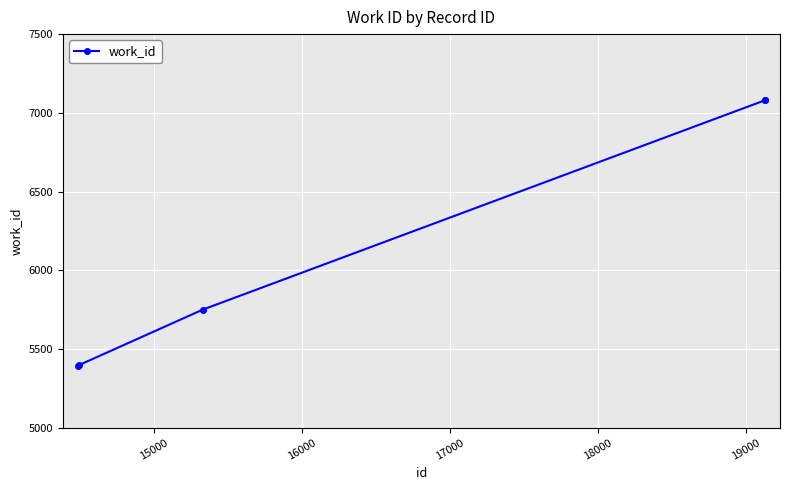

Does the chart display data point markers on the line(s)?

Yes